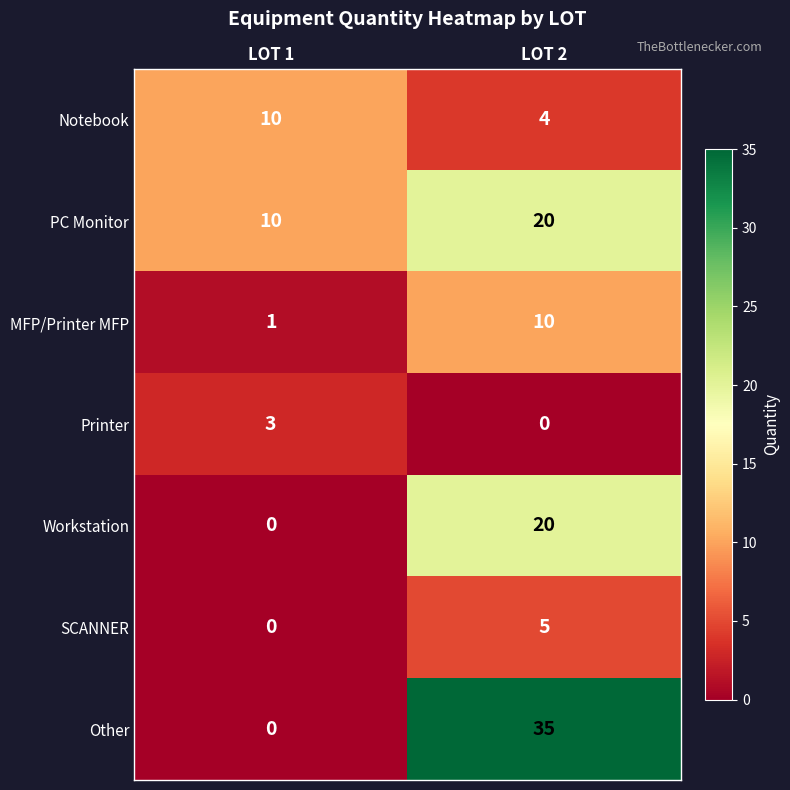

What is the difference between the Other values at LOT 1 and LOT 2?

35